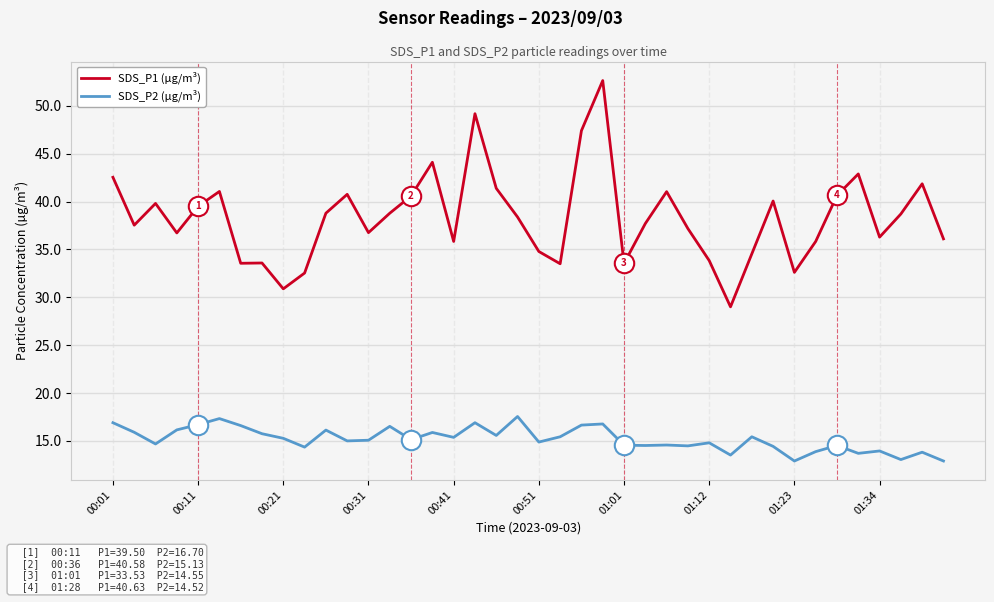

How many categories are shown in the chart?

40